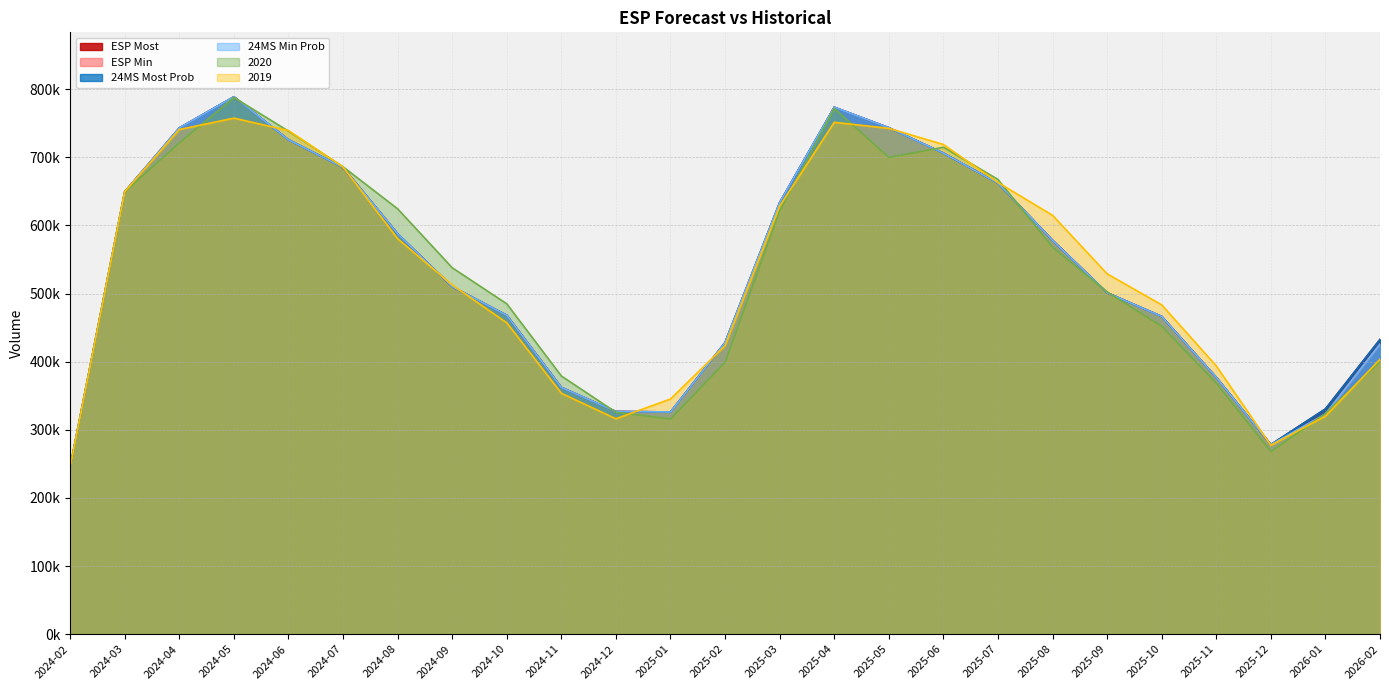

How many distinct data groups are displayed?

6